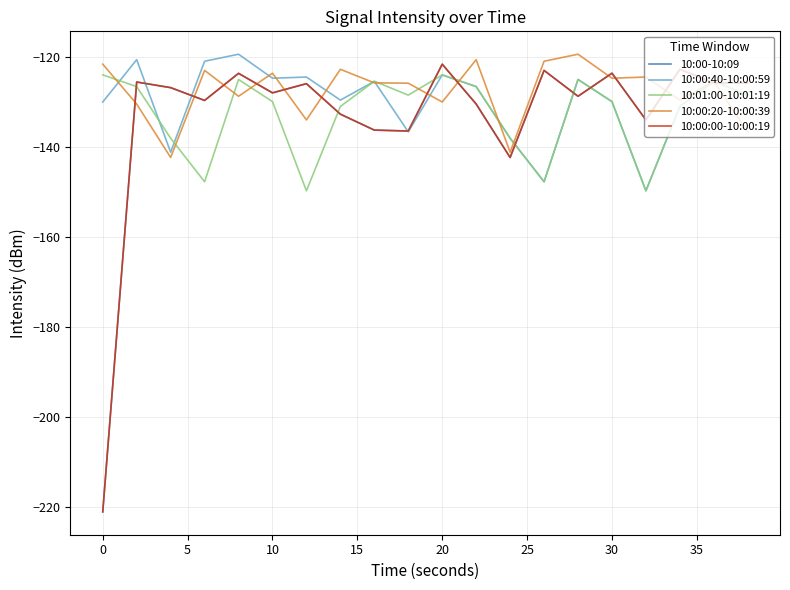

What is the sum of all 10:00:20-10:00:39 values?

-2550.2